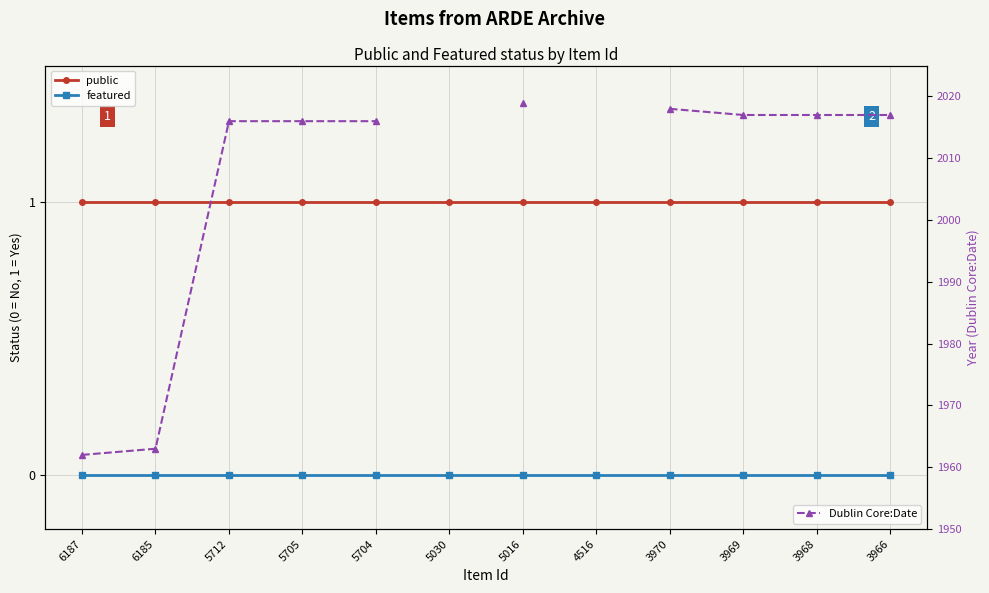

What is the greatest value displayed?

2019.0